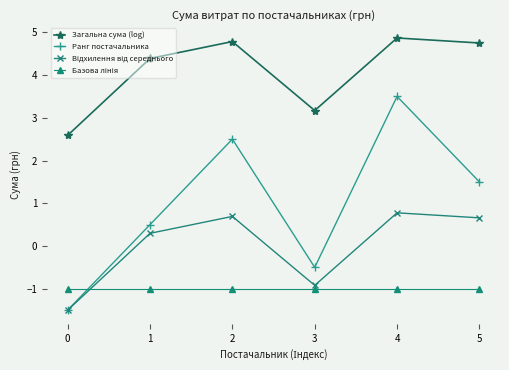

Which series has the largest total across all categories?

Загальна сума (log)